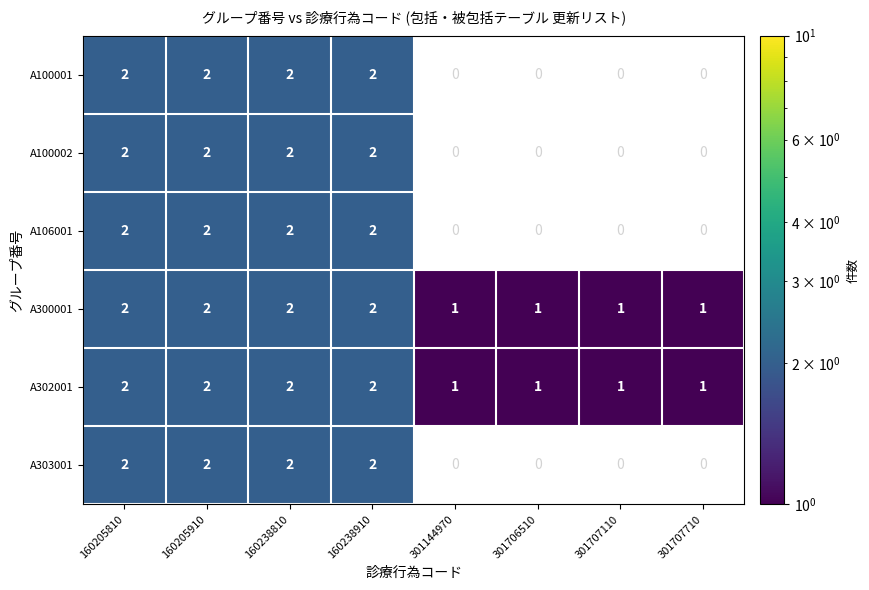

The value of A100001 at 160238810 is 2. True or false?

True